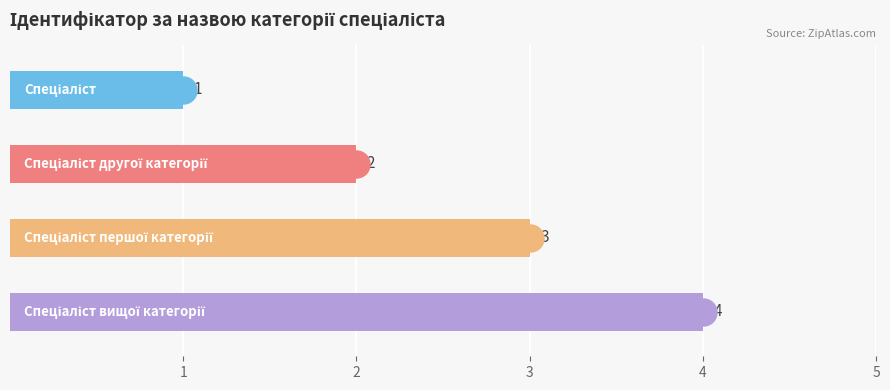

Are the bars horizontal?

Yes